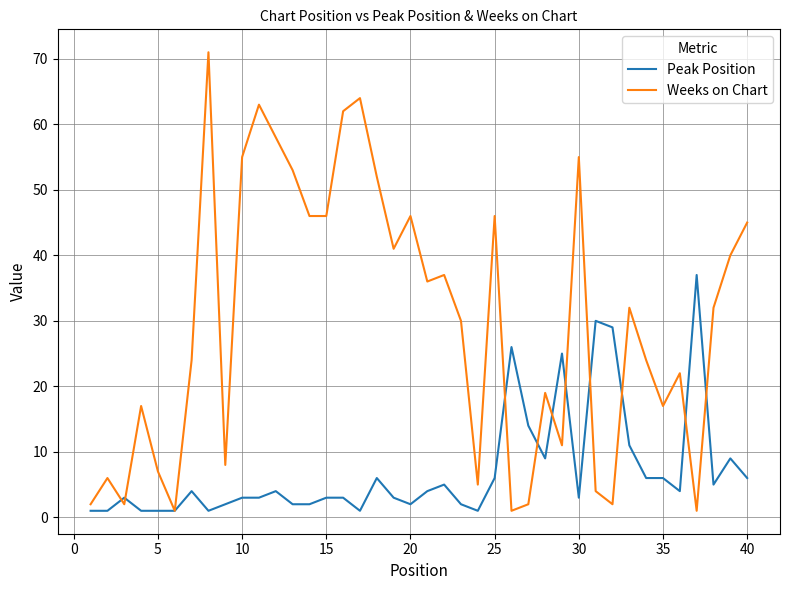

Reading left to right, extract all data points from this chart.

Peak Position: 1	1	3	1	1	1	4	1	2	3	3	4	2	2	3	3	1	6	3	2	4	5	2	1	6	26	14	9	25	3	30	29	11	6	6	4	37	5	9	6
Weeks on Chart: 2	6	2	17	7	1	24	71	8	55	63	58	53	46	46	62	64	52	41	46	36	37	30	5	46	1	2	19	11	55	4	2	32	24	17	22	1	32	40	45